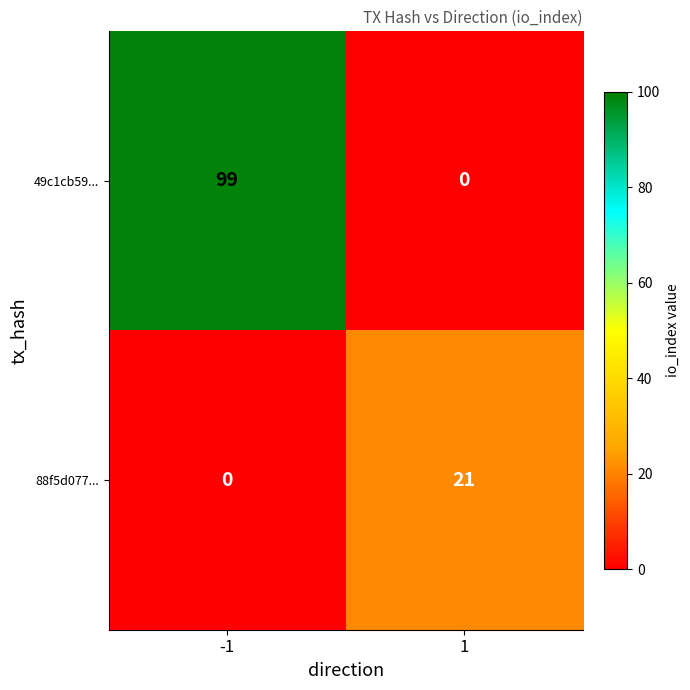

How many positive values does the 49c1cb59... series have?

1